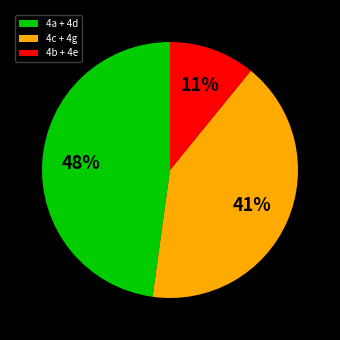

To the nearest percent, what percentage of the pie is 4b + 4e?

11%